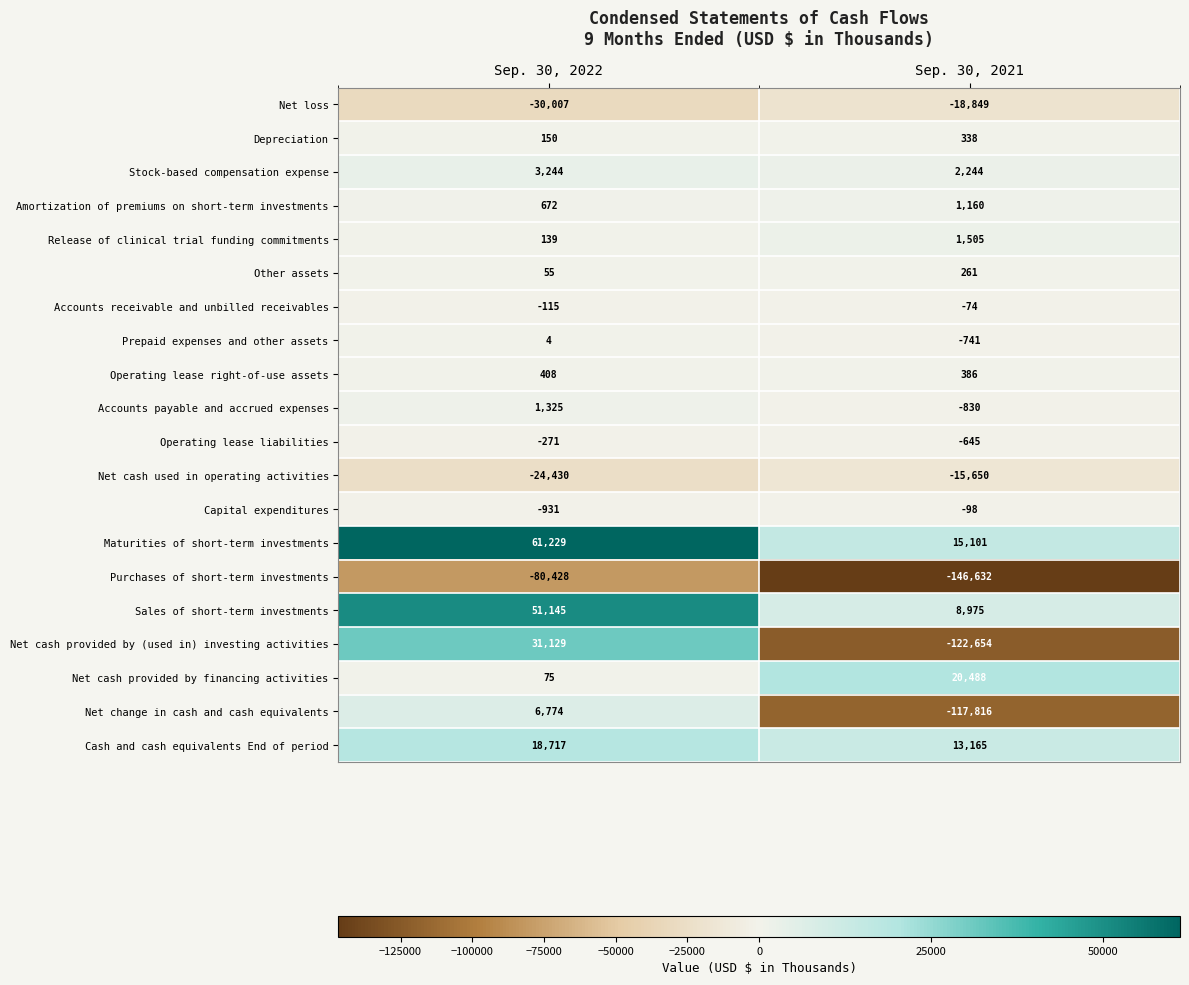

What is the average value of the Net change in cash and cash equivalents series?

-55521